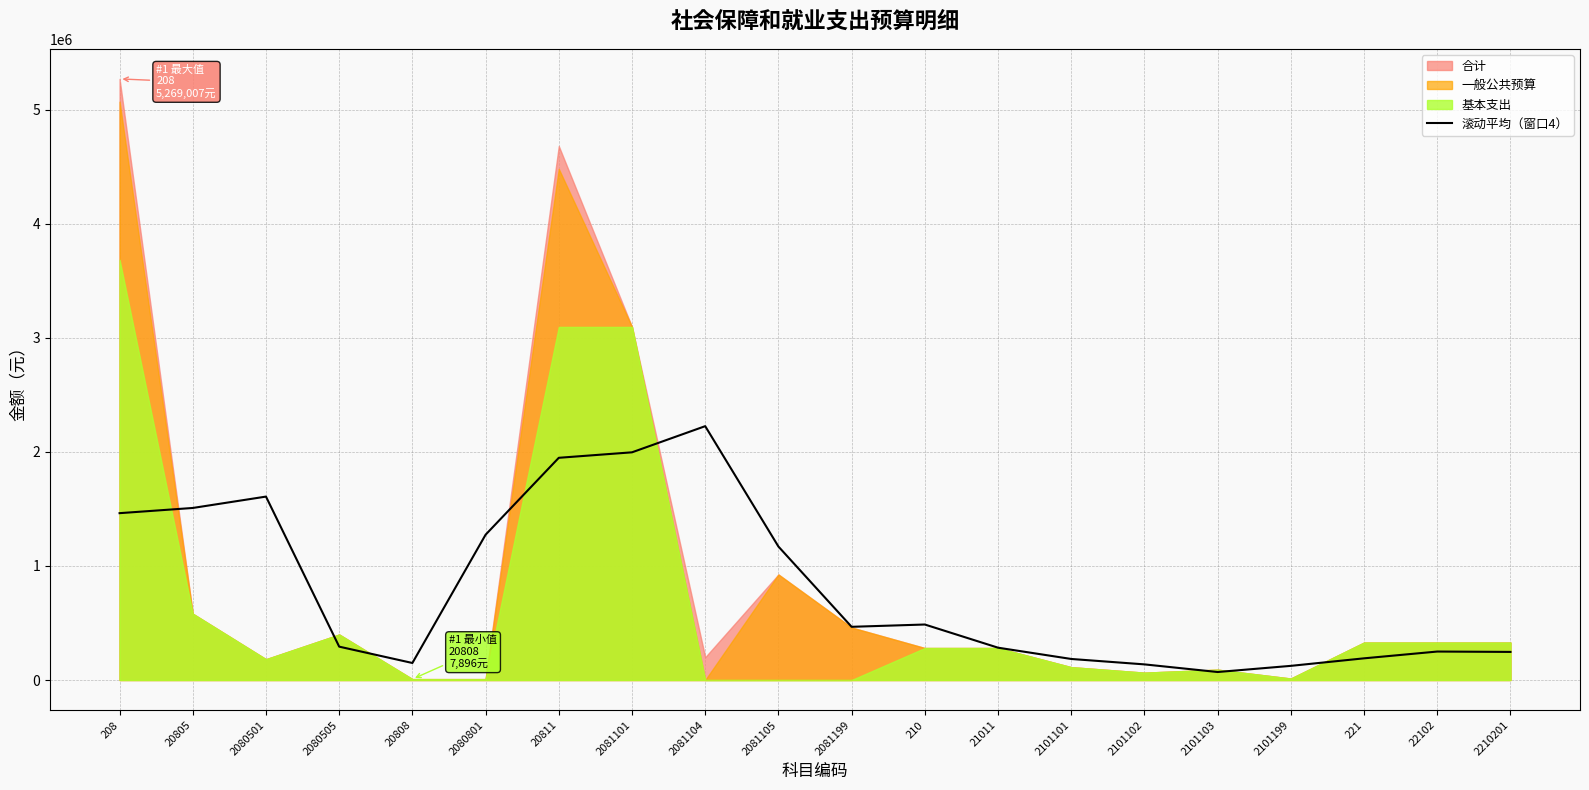

Is it true that 滚动平均（窗口4） equals 3509445.2 at 2081101?

False